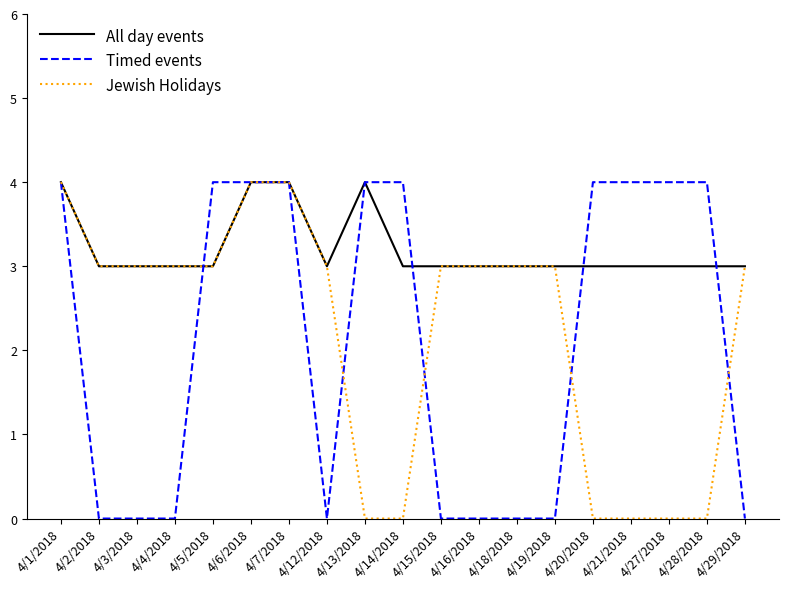

How many series are shown in this chart?

3